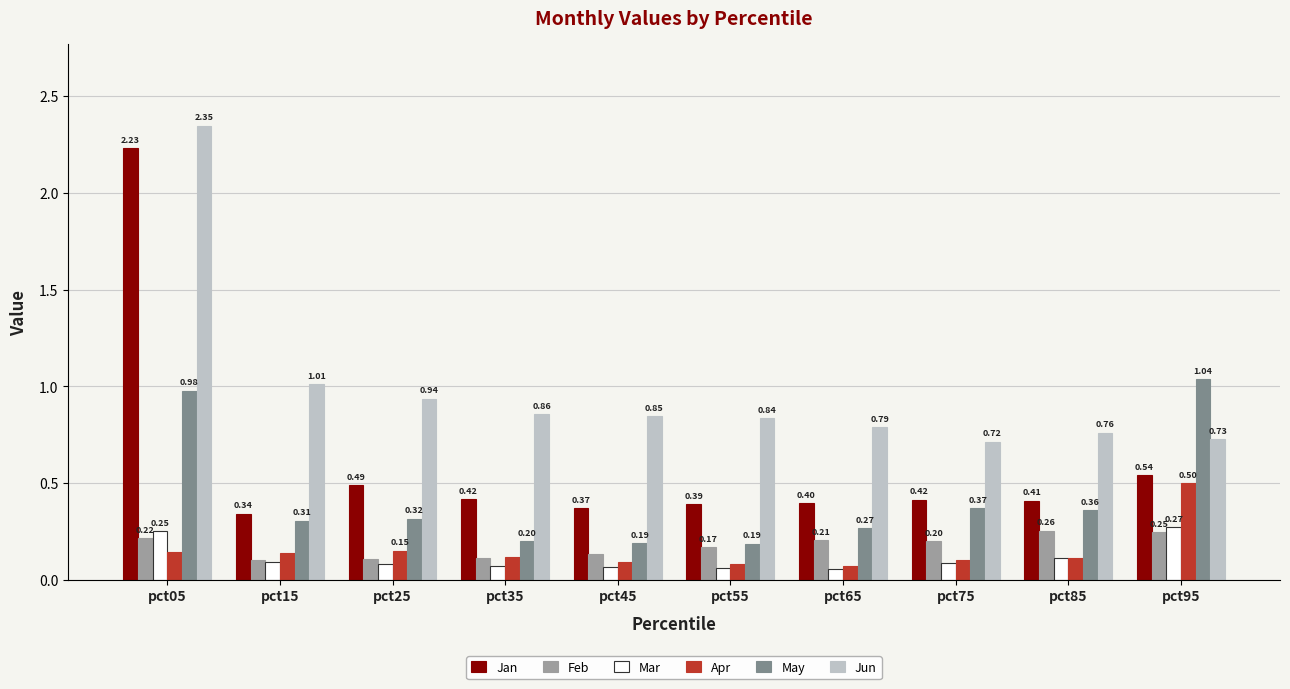

How many bars are there in total?

60